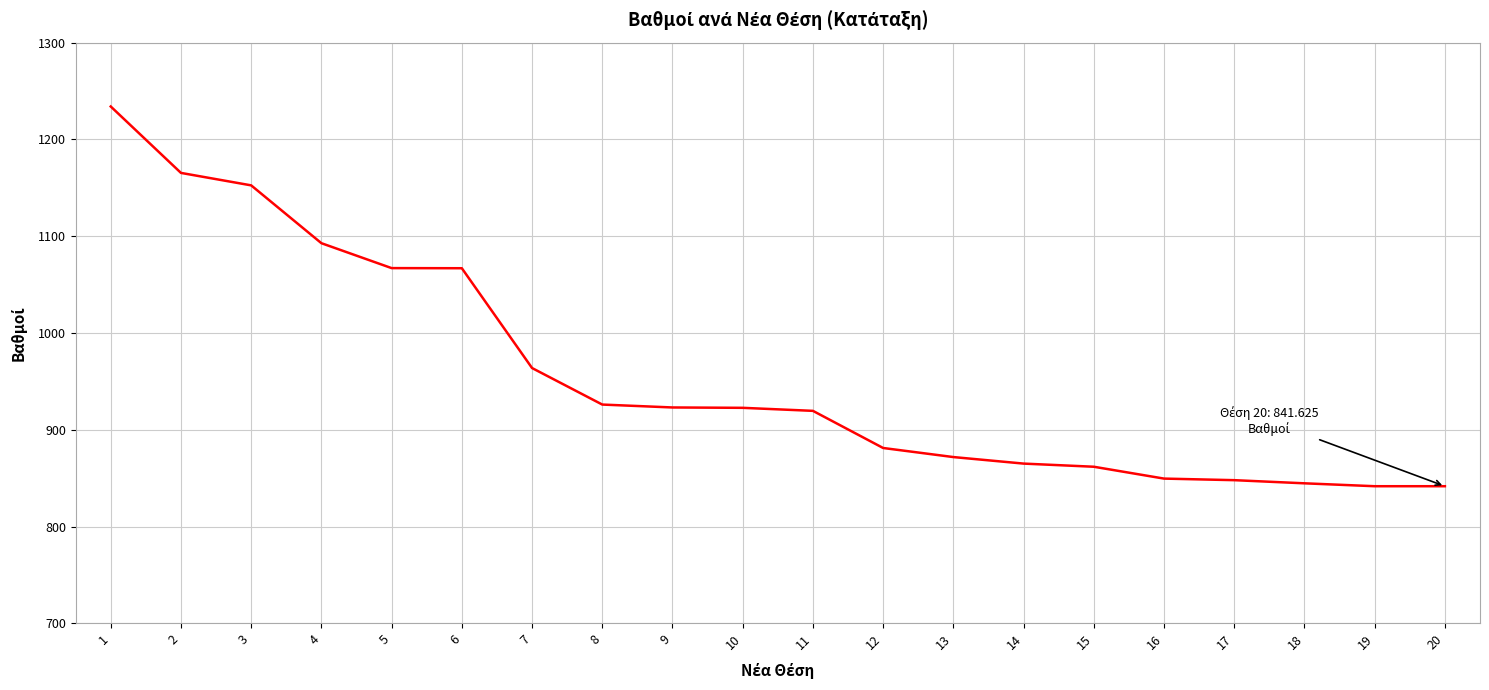

What is the change in value from 7 to 15?

-102.0